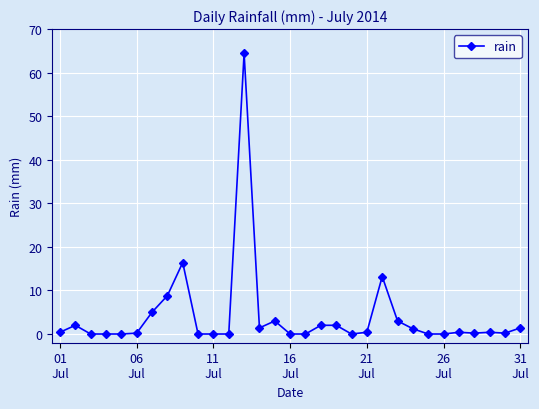

True or false: there are more than 0 points higher than both neighbors.

True